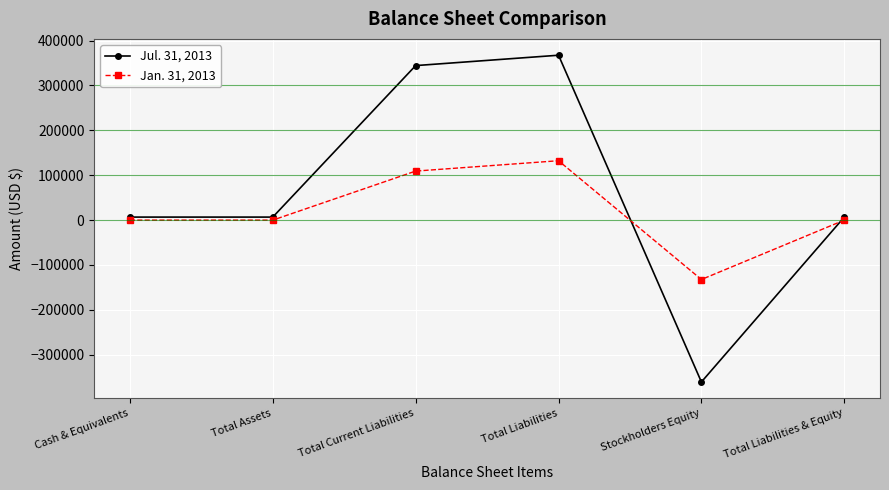

Rank the series at Stockholders Equity from lowest to highest value.

Jul. 31, 2013, Jan. 31, 2013